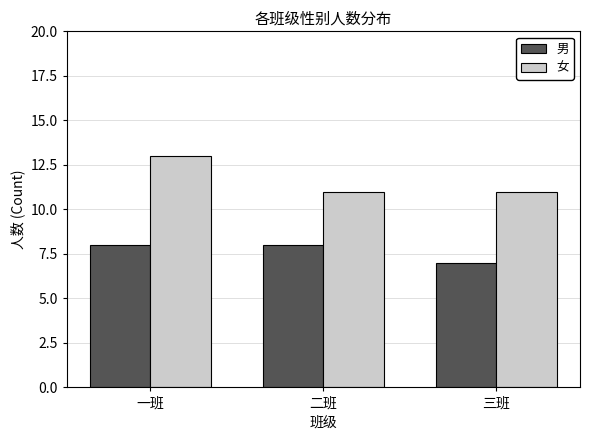

At 一班, list the series in order from smallest to largest.

男, 女